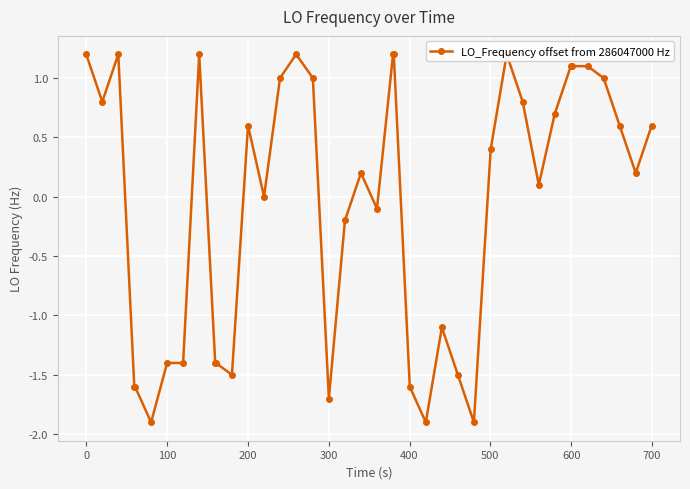

How many data points are less than 0?

16